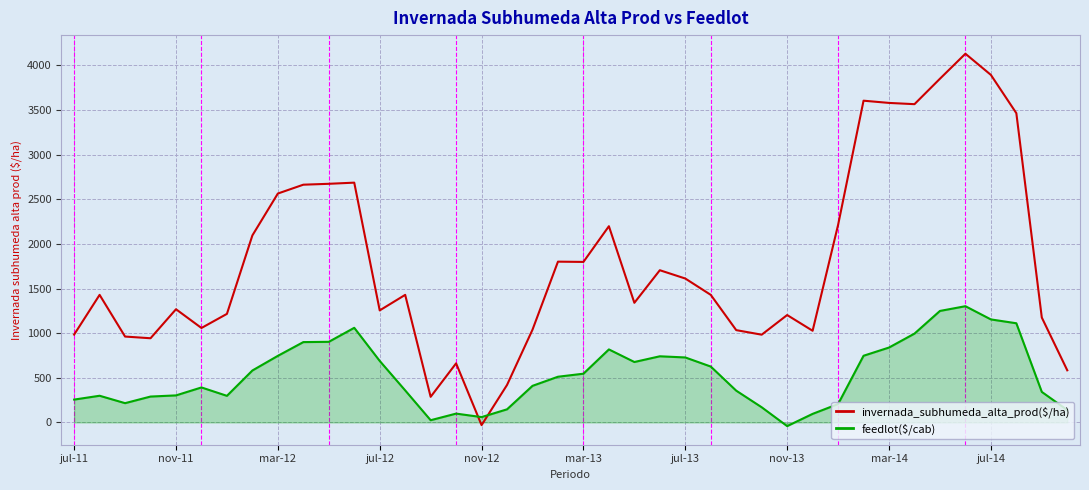

What is the greatest value displayed?

4130